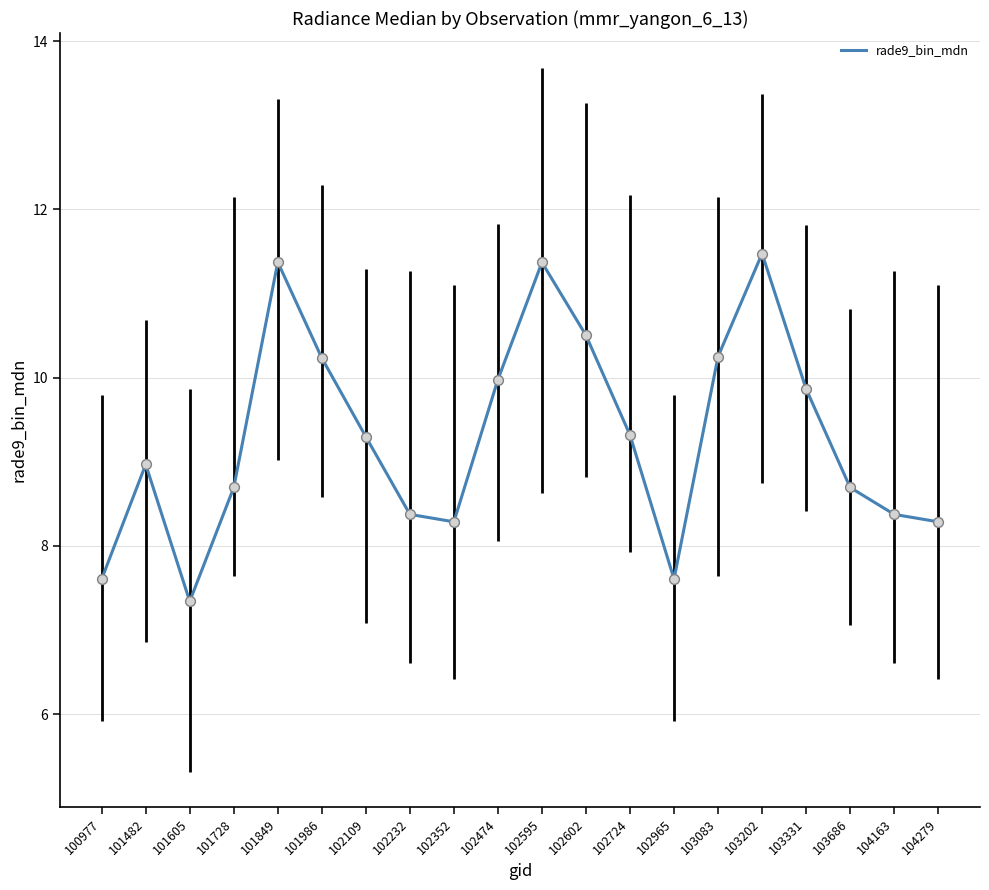

What is the ratio of the value at 102602 to the value at 101482?

1.2